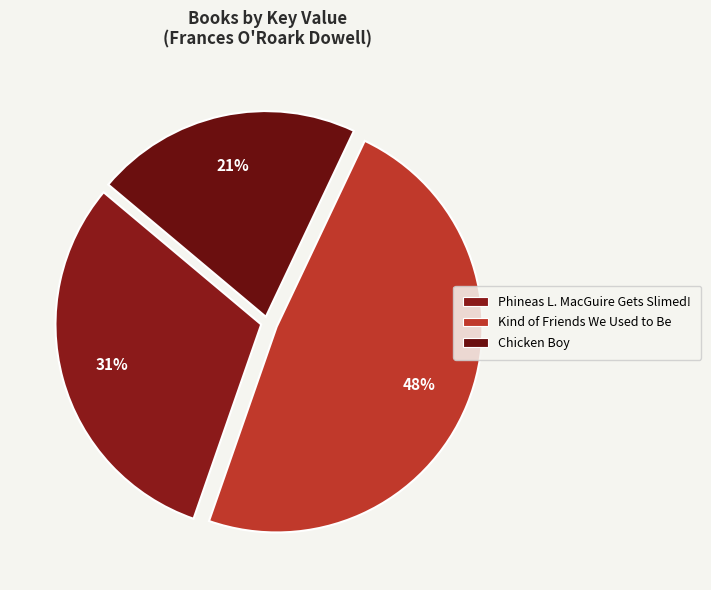

How many segments does this pie chart have?

3